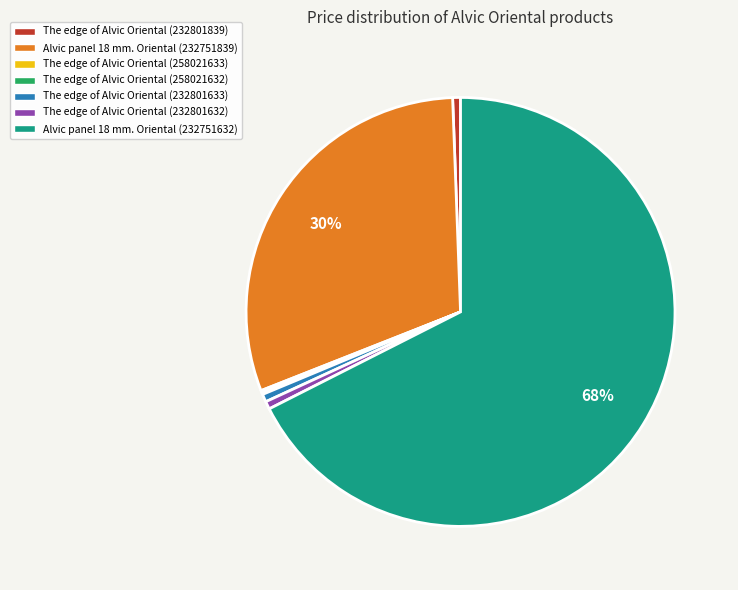

To the nearest percent, what percentage of the pie is The edge of Alvic Oriental (232801632)?

1%